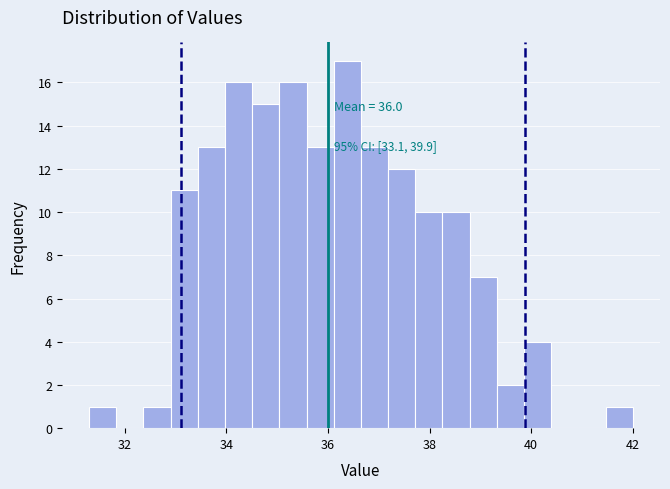

Read against the x-axis, roughly where is the centre of the tallest bar?

36.4